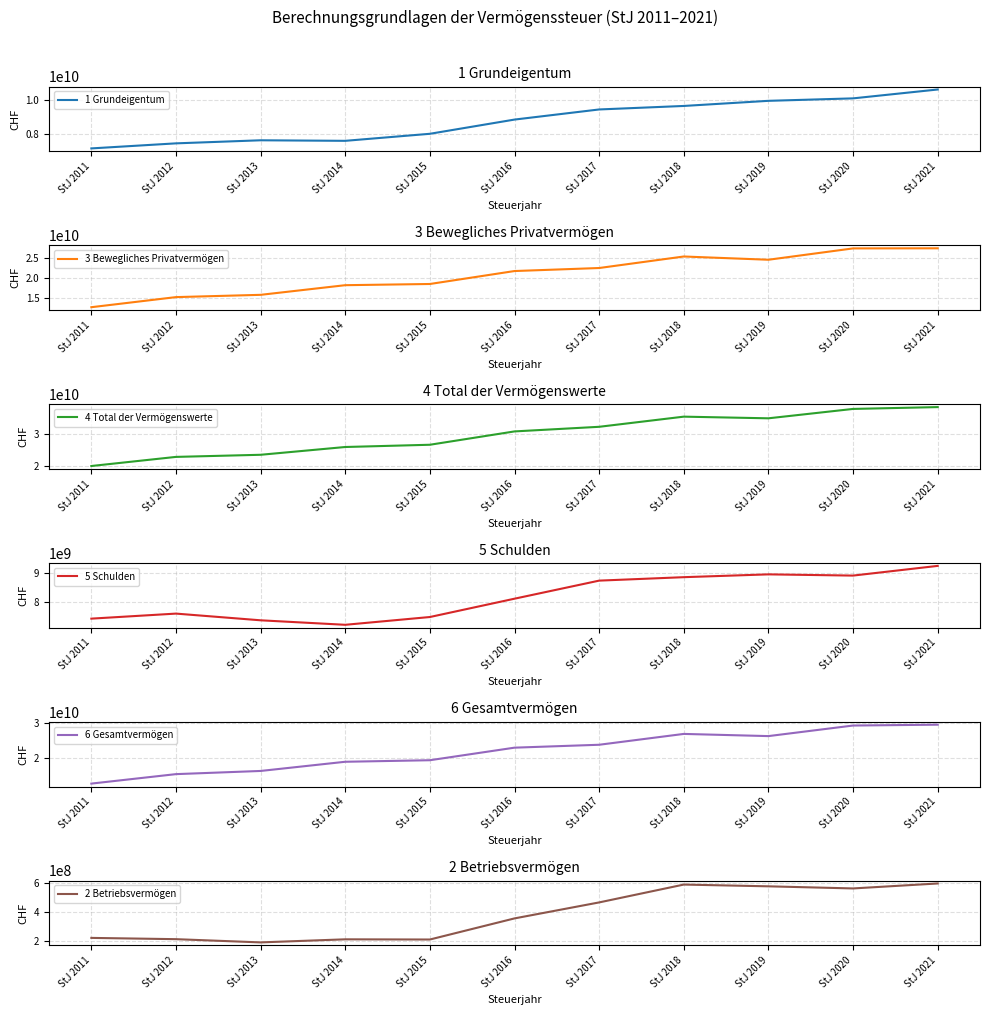

Reading left to right, transcribe all the data shown in this chart.

1 Grundeigentum: 7171970313	7468576400	7648827769	7617014698	8030206561	8864773830	9458732114	9664858652	9965589468	10109974679	10630920392
3 Bewegliches Privatvermögen: 12670733524	15198105894	15768369207	18183040080	18483070567	21726414429	22483272636	25366897005	24553671818	27393663585	27420626771
4 Total der Vermögenswerte: 19995384939	22878728876	23549122022	26011065658	26722968571	30946136580	32406929205	35619479816	35094940310	38064745901	38646757491
5 Schulden: 7414475834	7590907069	7356009588	7198513398	7471228525	8113138931	8746330541	8867259768	8965804699	8922974416	9262787388
6 Gesamtvermögen: 12589294945	15287821807	16192836466	18812552260	19251740046	22832997649	23660598663	26752220048	26129135611	29141771485	29383970104
2 Betriebsvermögen: 220806433	212046582	189879080	210994109	209691441	354948321	464924455	587724159	575679024	561107637	595210327